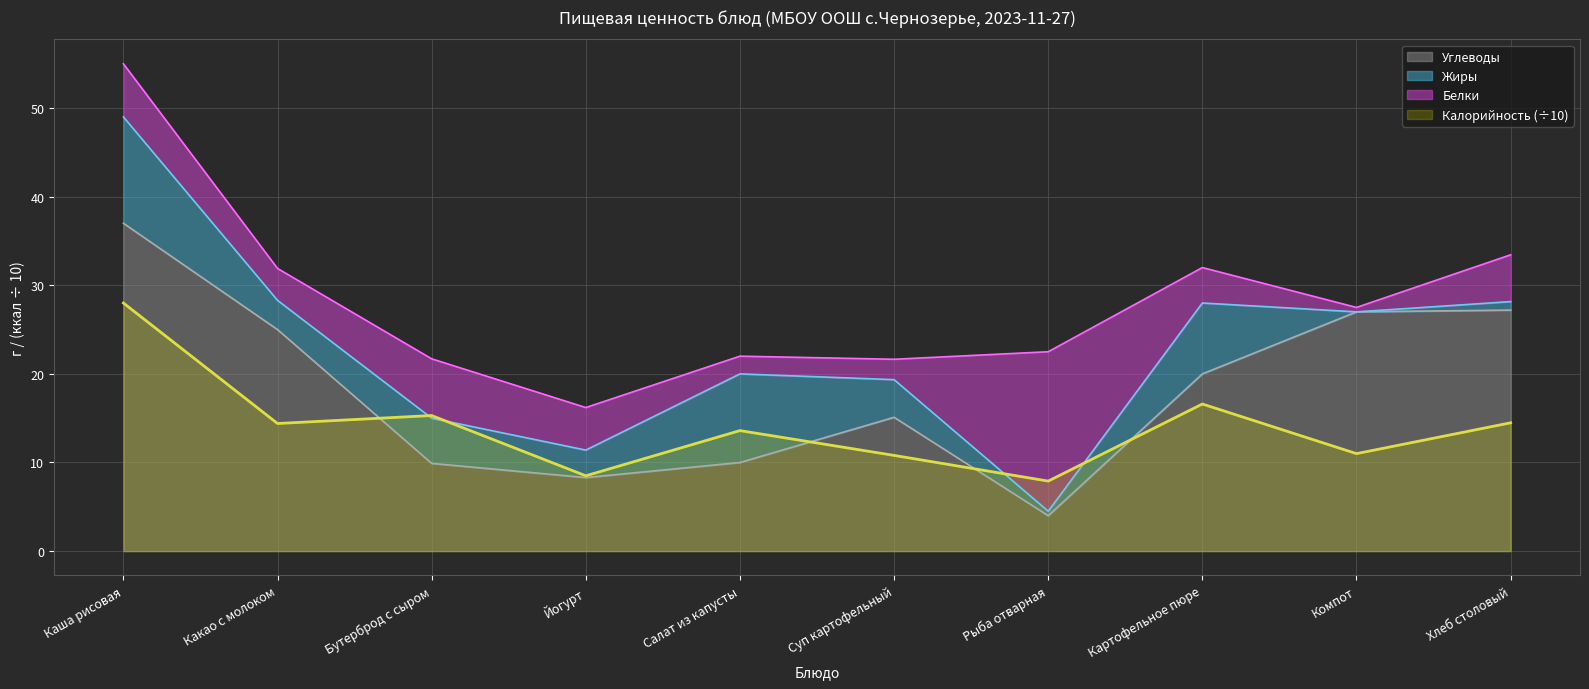

What is the label of the 7th point from the right?

Йогурт